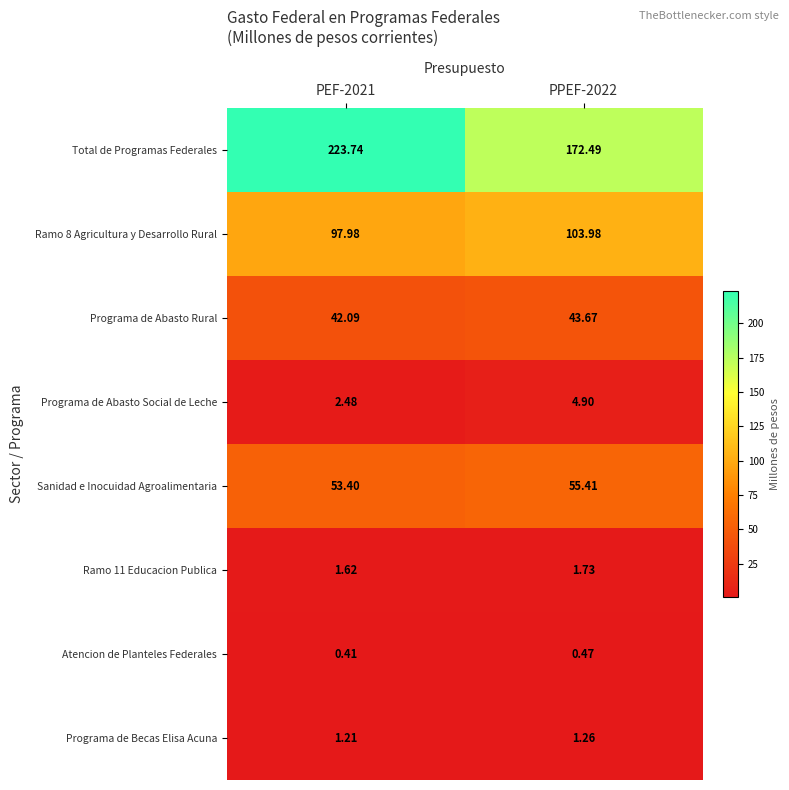

Which series has the largest total across all categories?

Total de Programas Federales